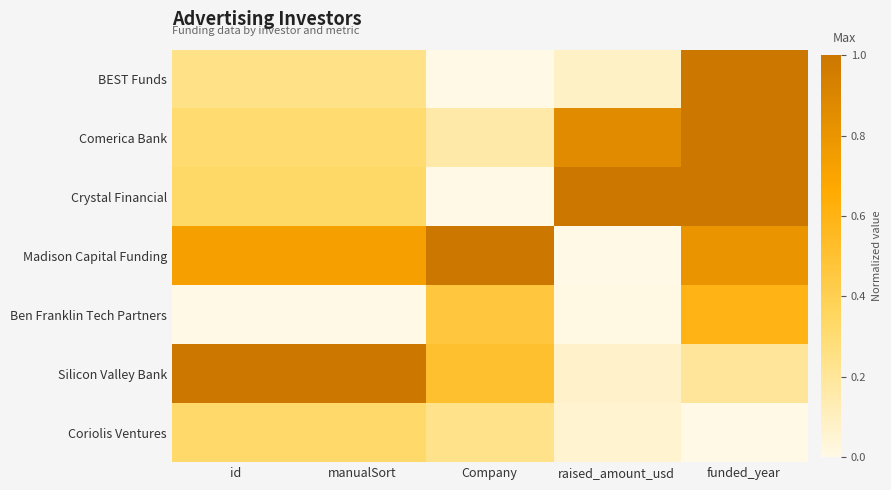

List the series in order of their peak value, lowest first.

Coriolis Ventures, Ben Franklin Tech Partners, BEST Funds, Comerica Bank, Crystal Financial, Madison Capital Funding, Silicon Valley Bank